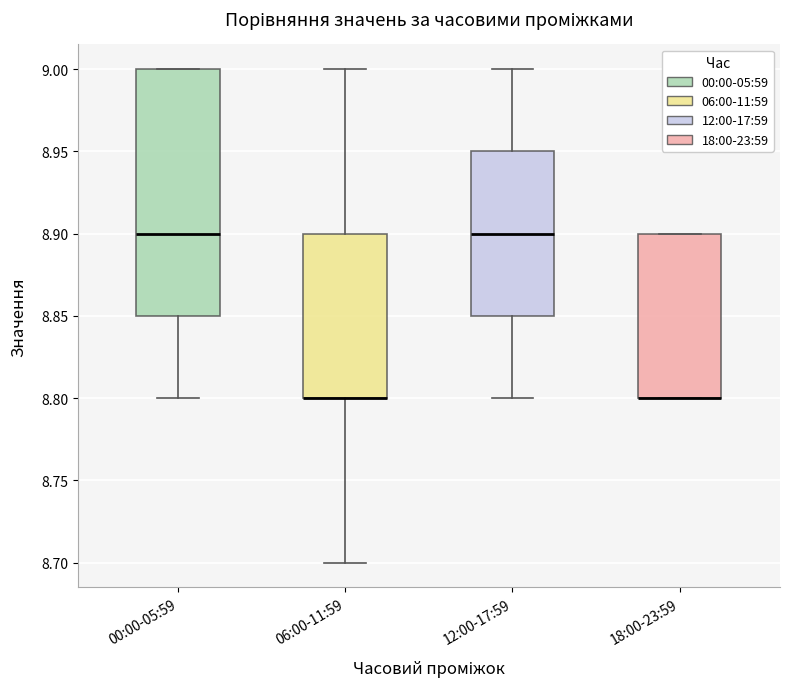

Where is the lower edge of the box for 18:00-23:59 on the y-axis? The values are not printed on the chart, so give them approximately, as read against the axis.

8.80